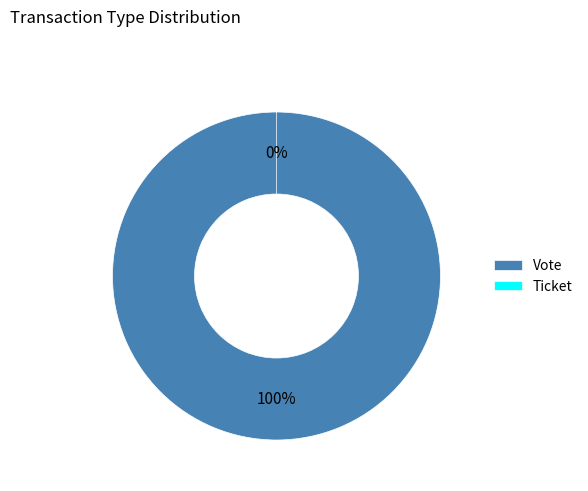

What percentage is NOT represented by Ticket?

100.0%